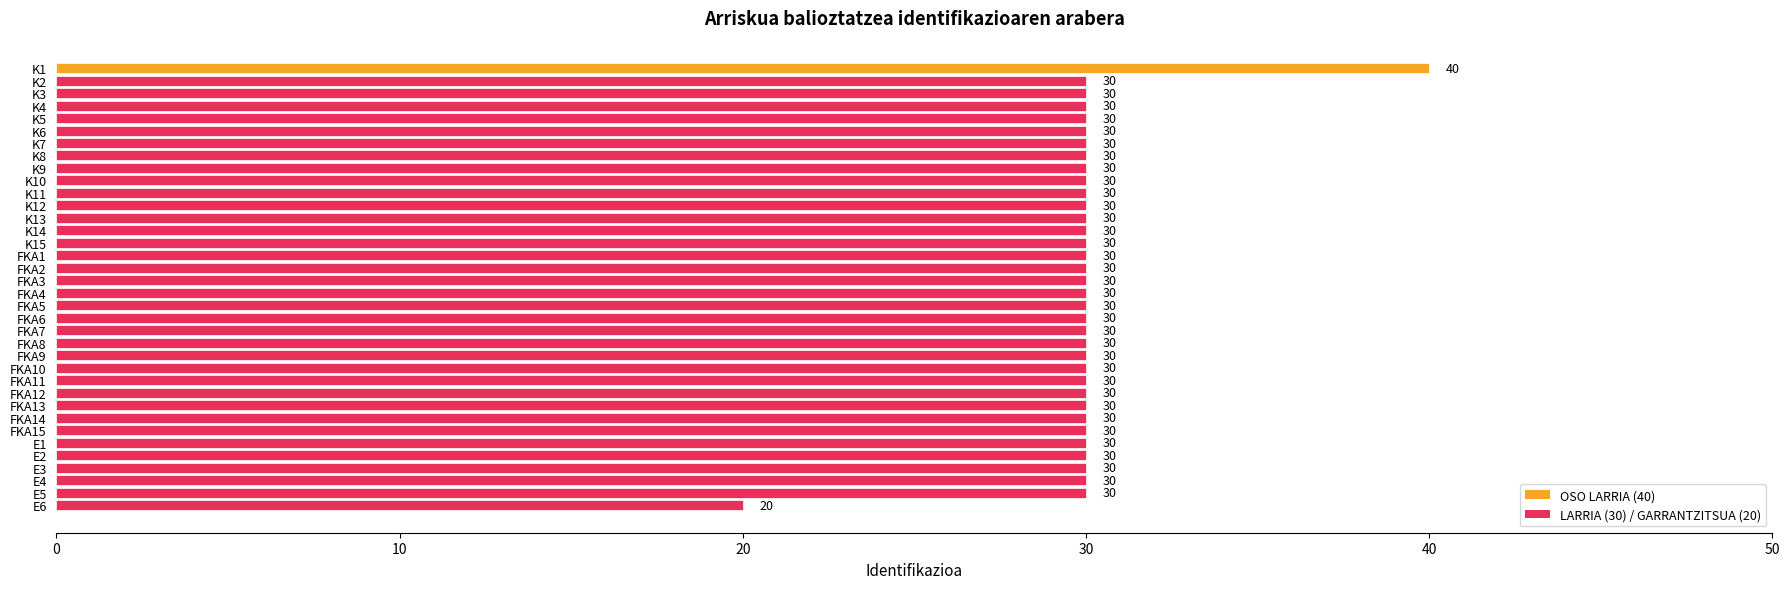

What is the value of the 11th bar from the top?

30